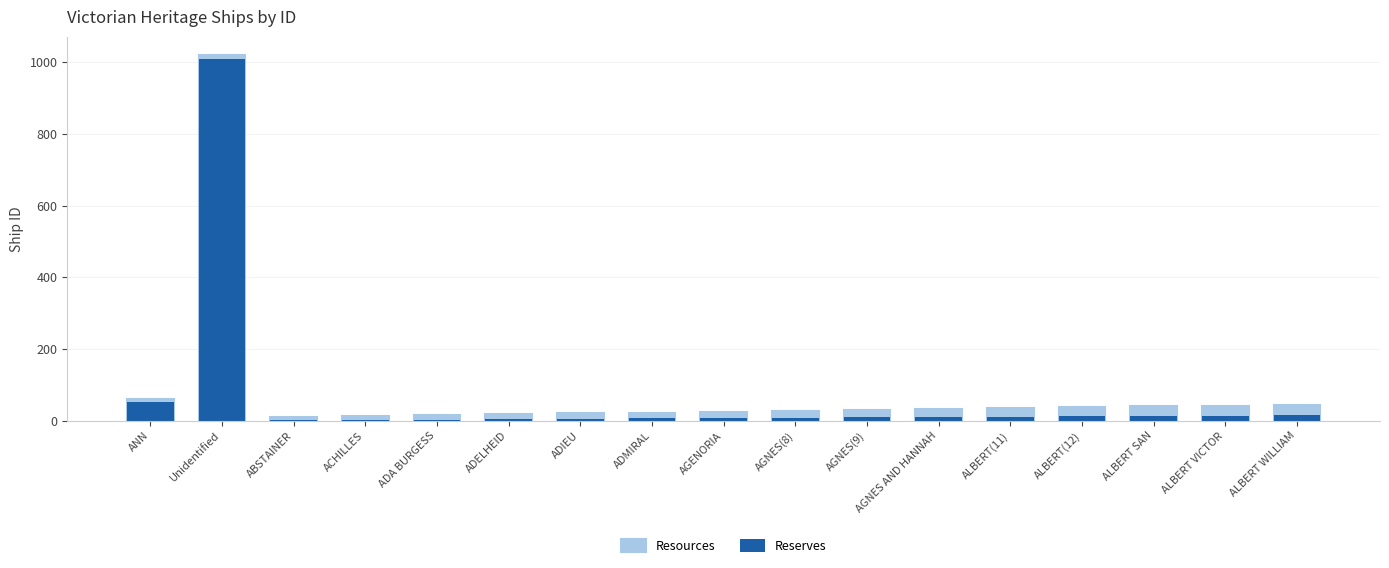

List the series in order of their peak value, highest first.

Resources, Reserves